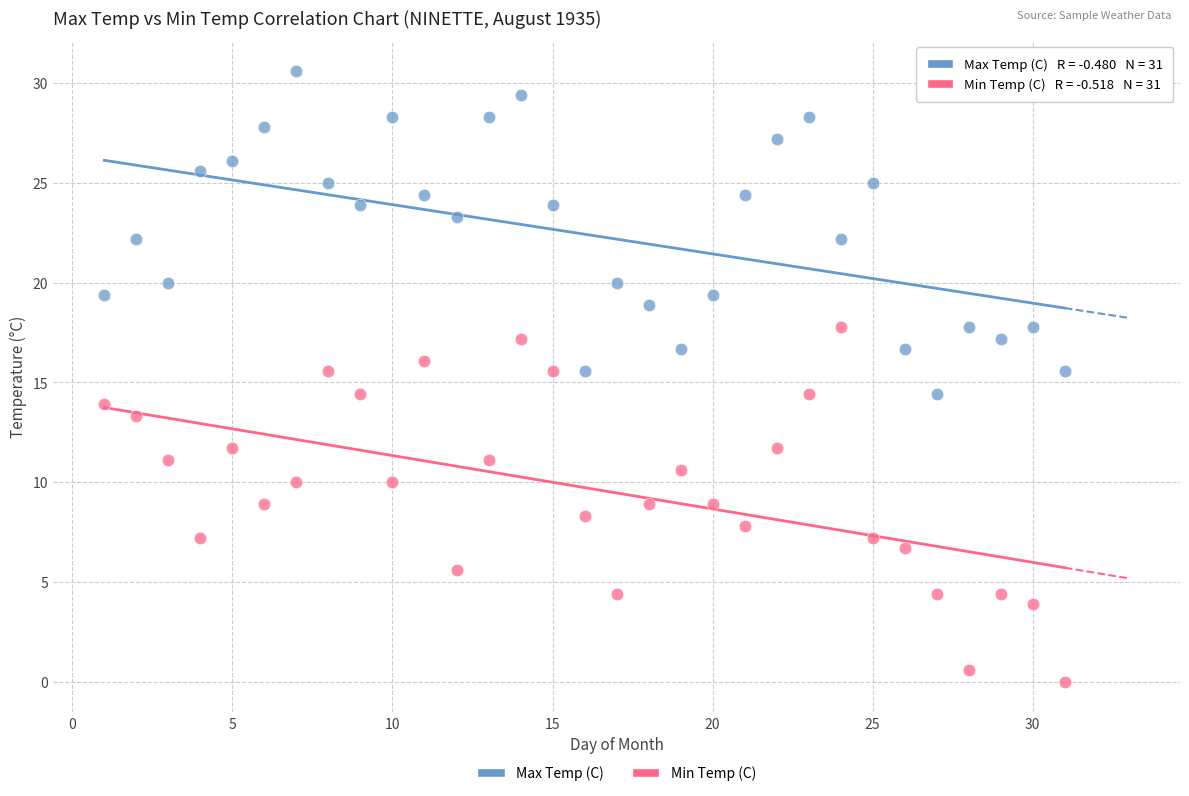

Which series has the largest Y range (max minus min)?

Min Temp (C)